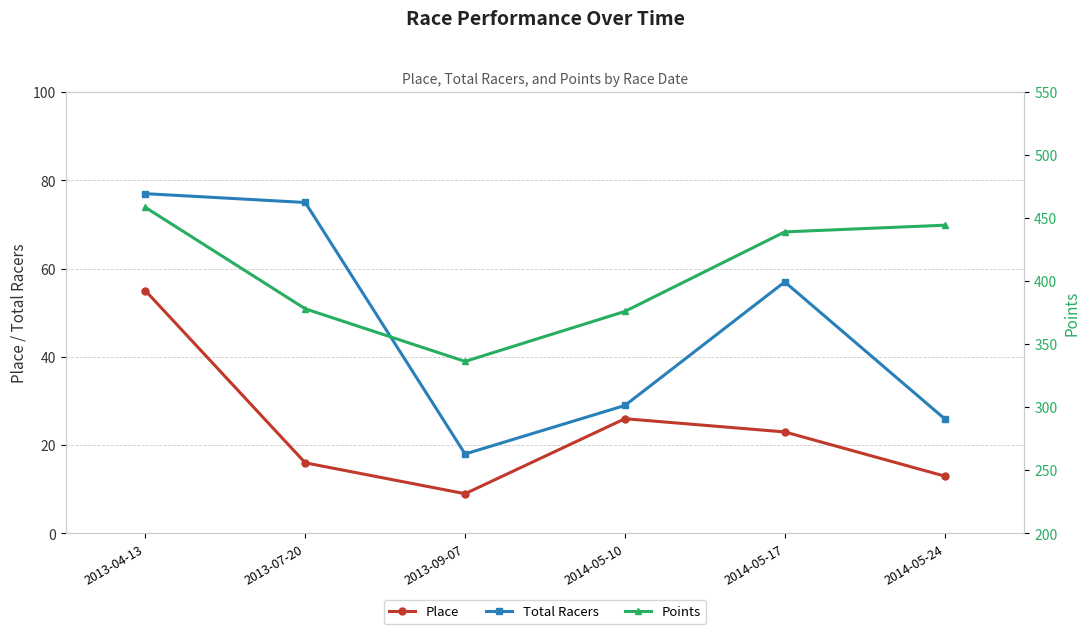

Between 2013-04-13 and 2014-05-24, which series saw the biggest shift?

Total Racers